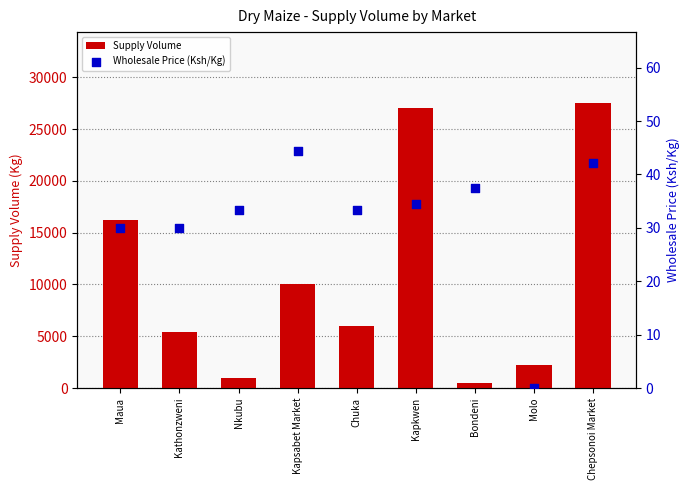

Which series contains the lowest Y value?

Wholesale Price (Ksh/Kg)